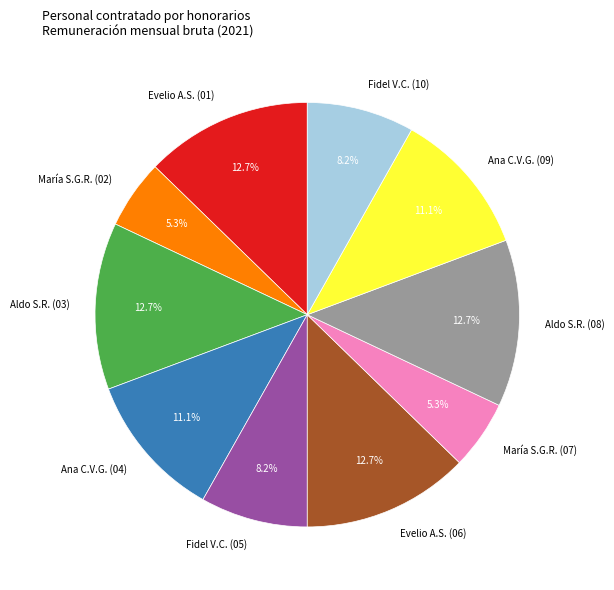

Approximately how many times larger is the value at Aldo S.R. (03) compared to Ana C.V.G. (04)?

1.1